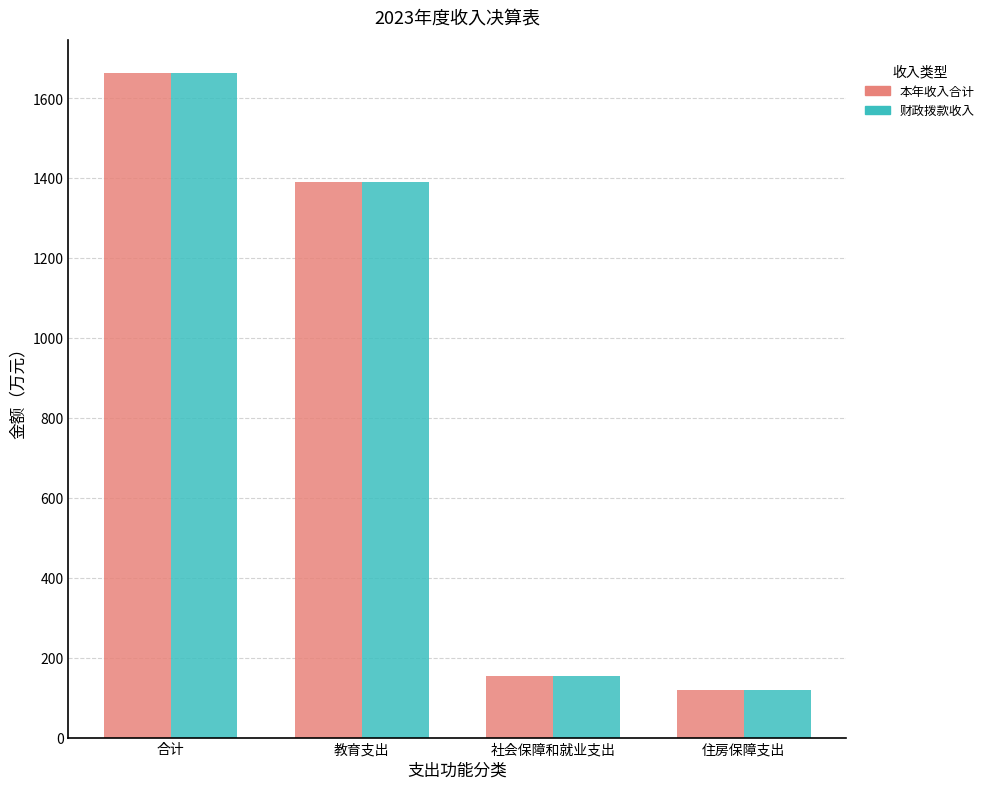

What are all the series names shown in the legend?

本年收入合计, 财政拨款收入